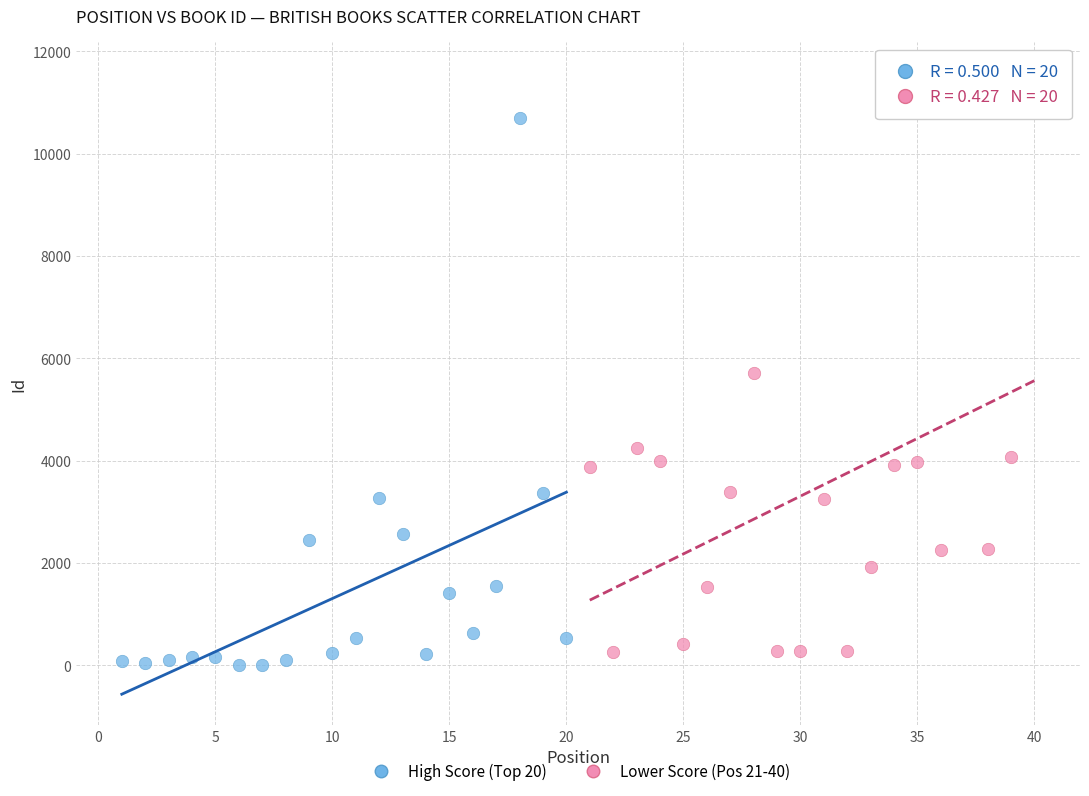

Which series contains the highest Y value?

Lower Score (Pos 21-40)